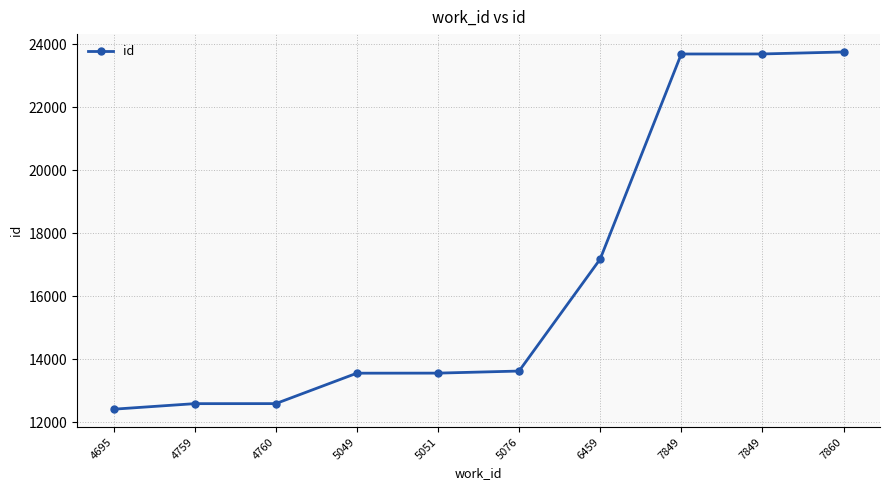

How many data points does each series have?

10